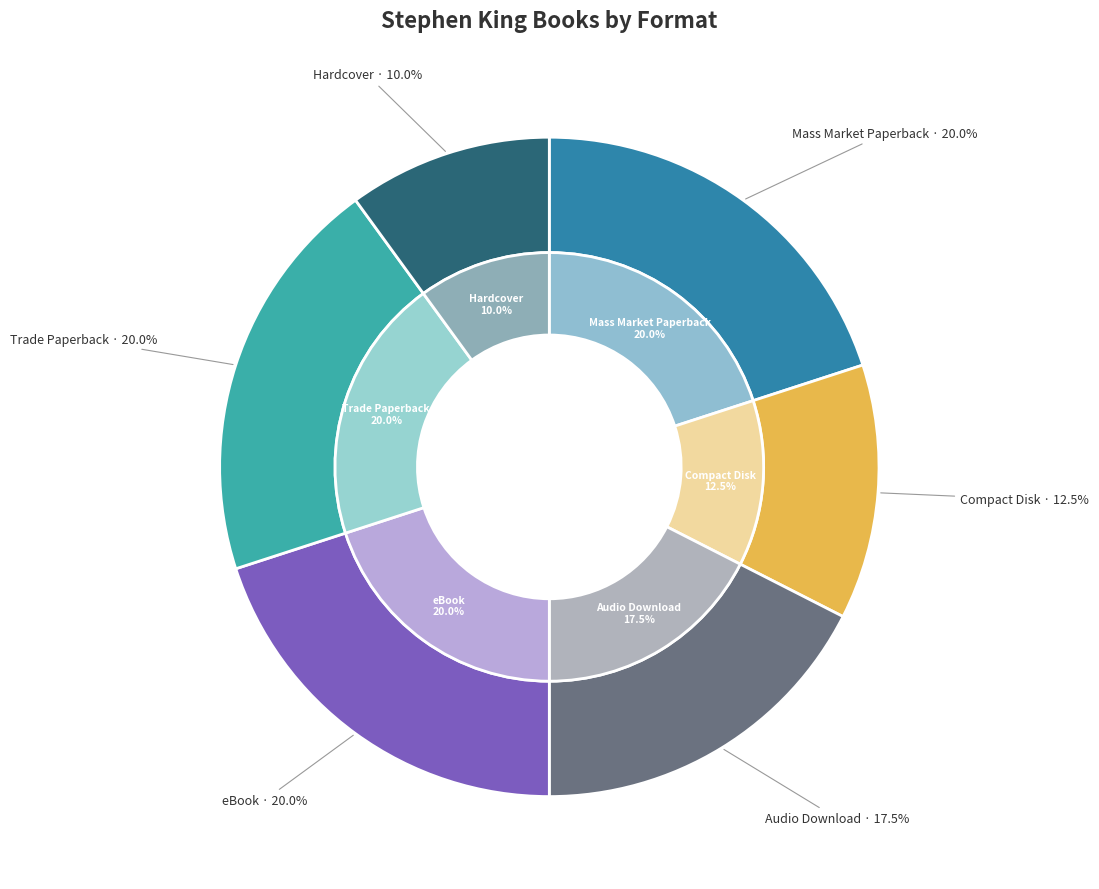

True or false: Trade Paperback accounts for 5% of the total.

False